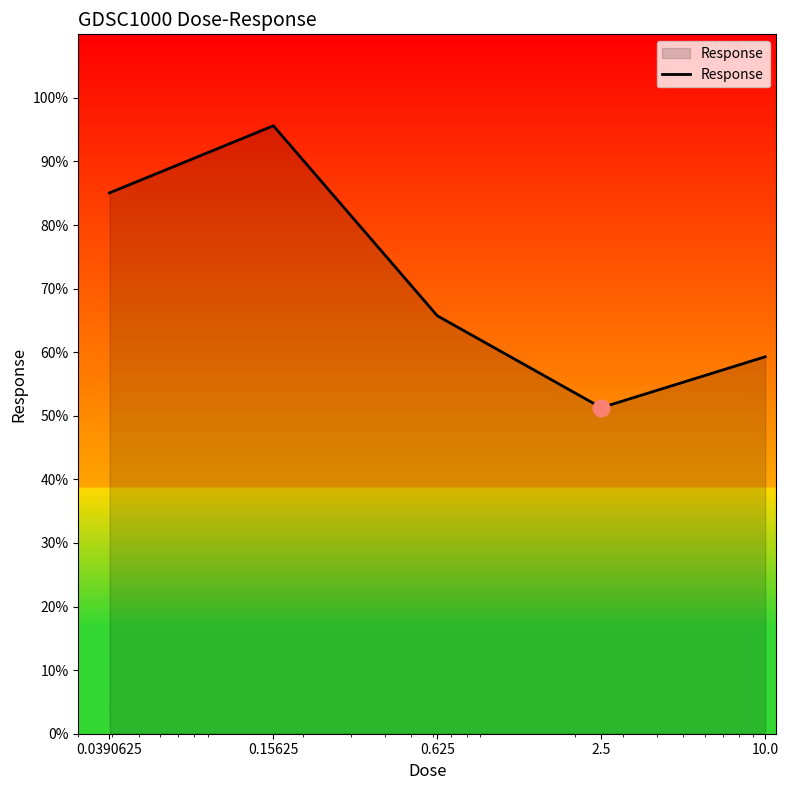

What is the average value?

71.4